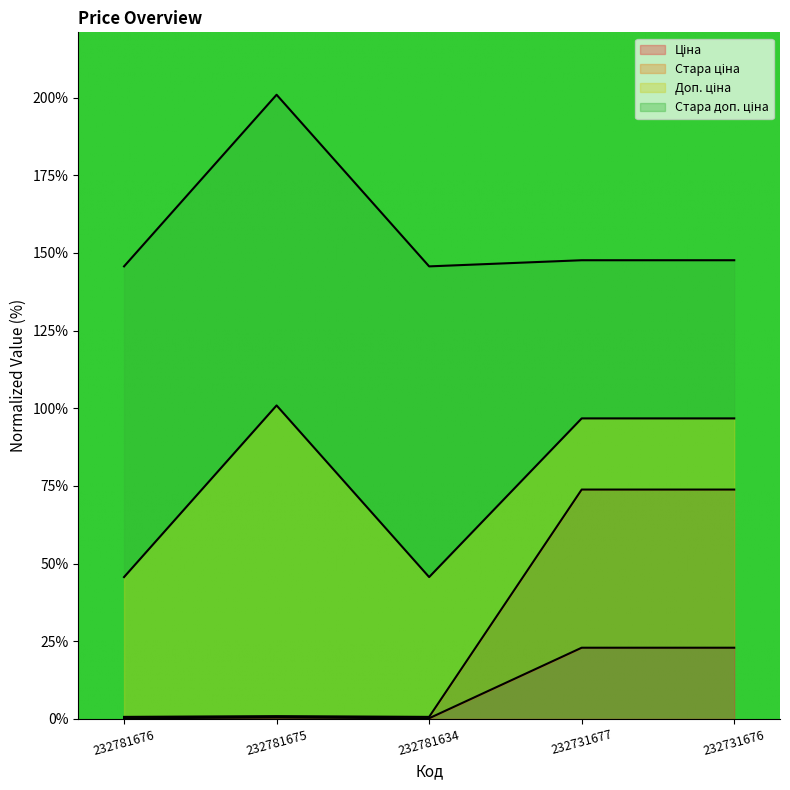

What is the total value across all series at 232731677?

147.6